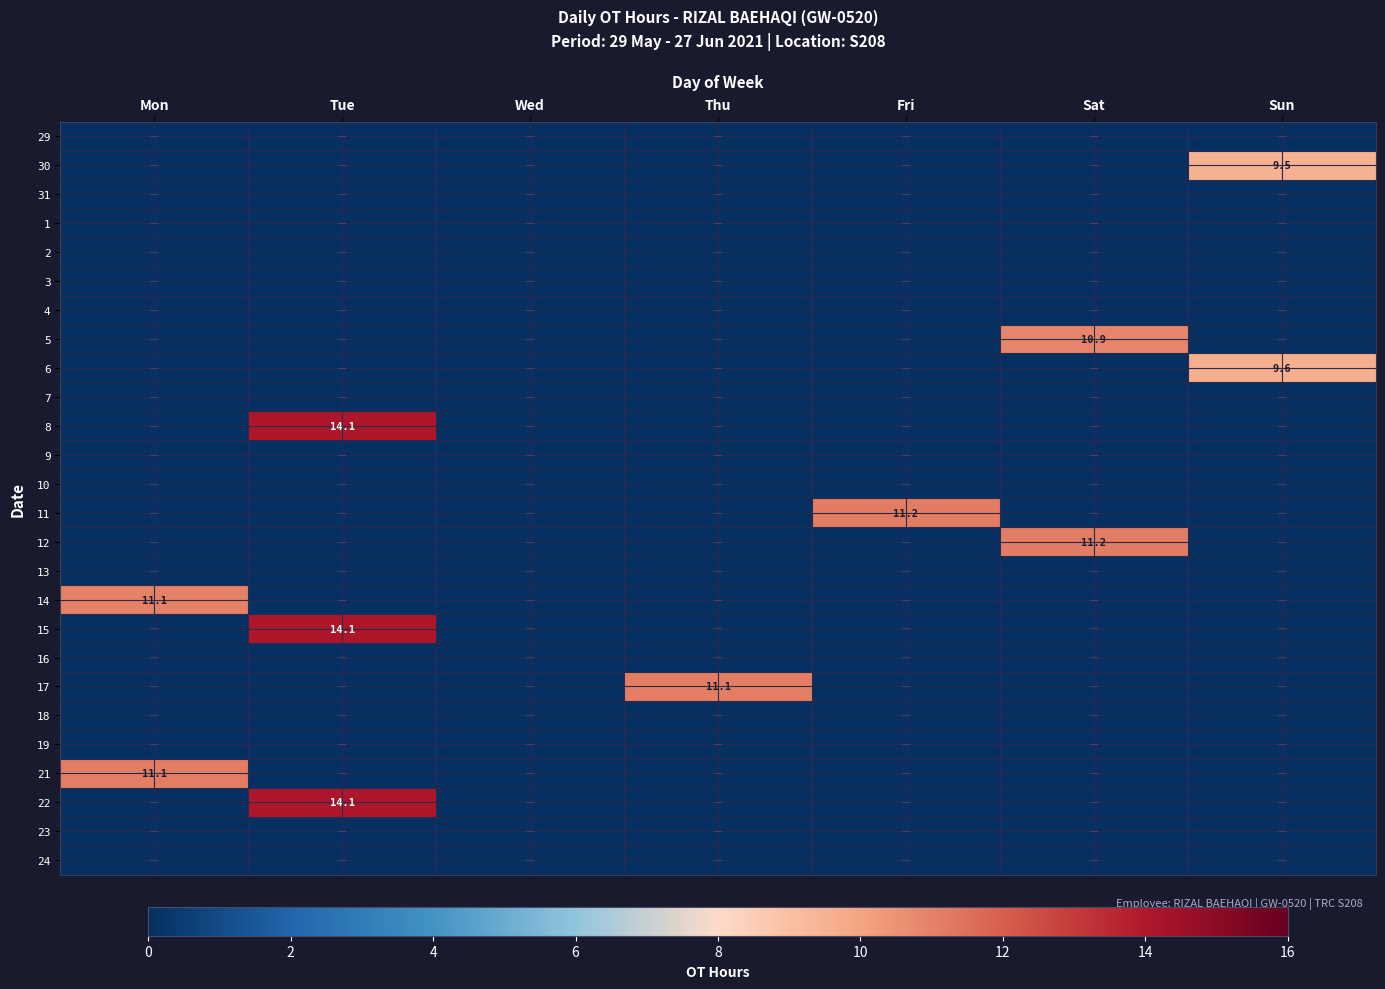

Is it true that 22 equals 22.1 at Tue?

False